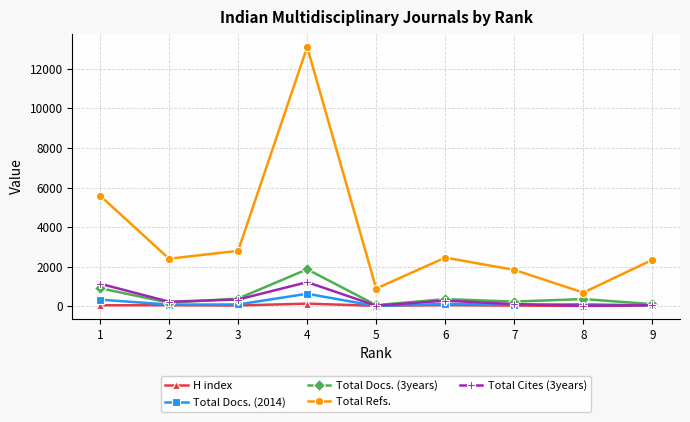

Is the value of Total Docs. (2014) at 9 greater than the value of Total Refs. at 4?

No